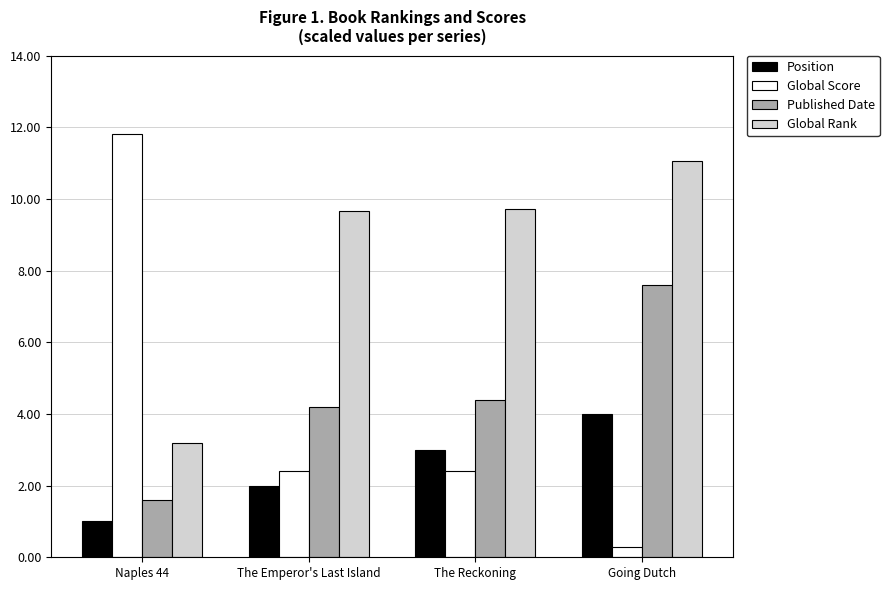

Which series has the largest range (max minus min)?

Global Score